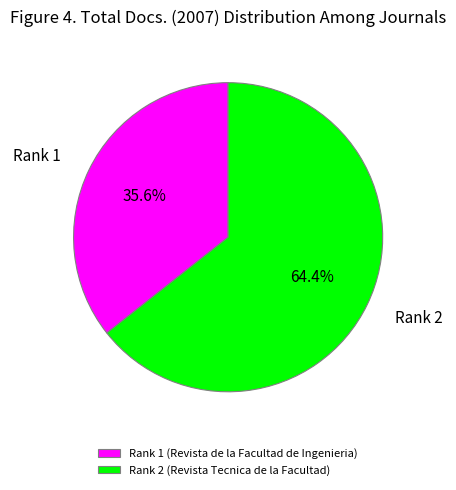

To the nearest percent, what portion does Rank 2 (Revista Tecnica de la Facultad) represent?

64%